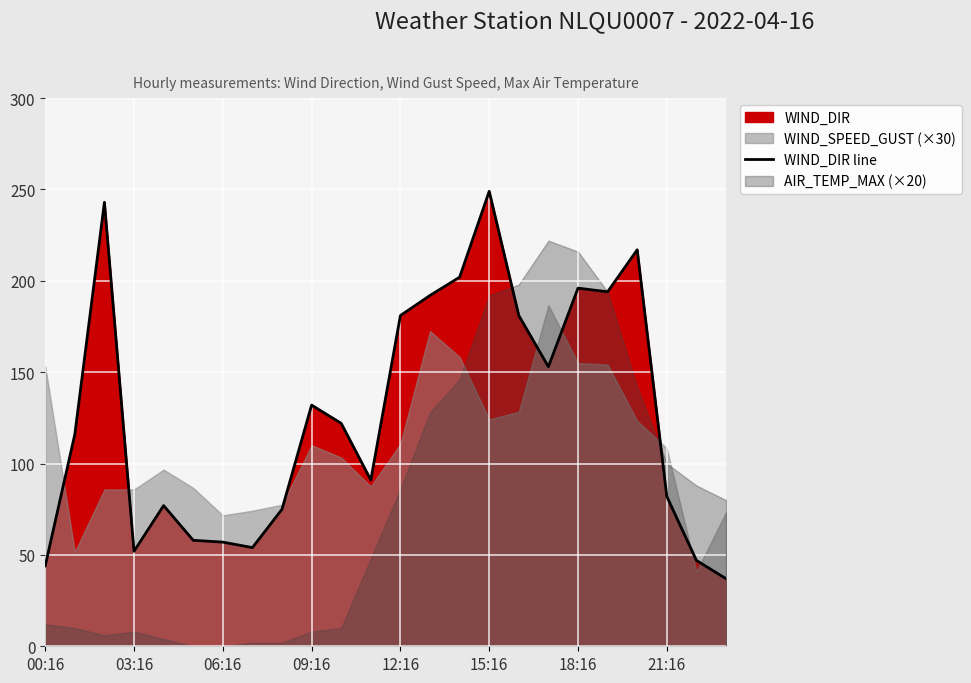

How many lines are shown in the chart?

1